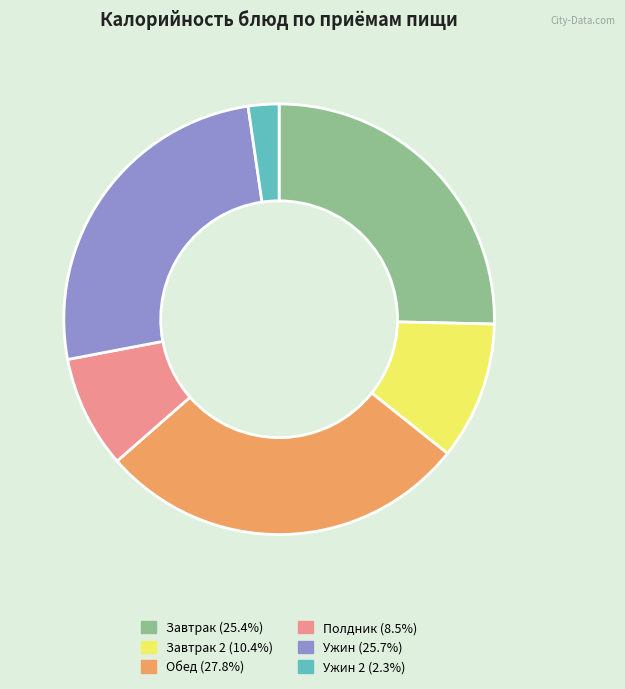

Is there any slice that represents more than half of the pie?

No